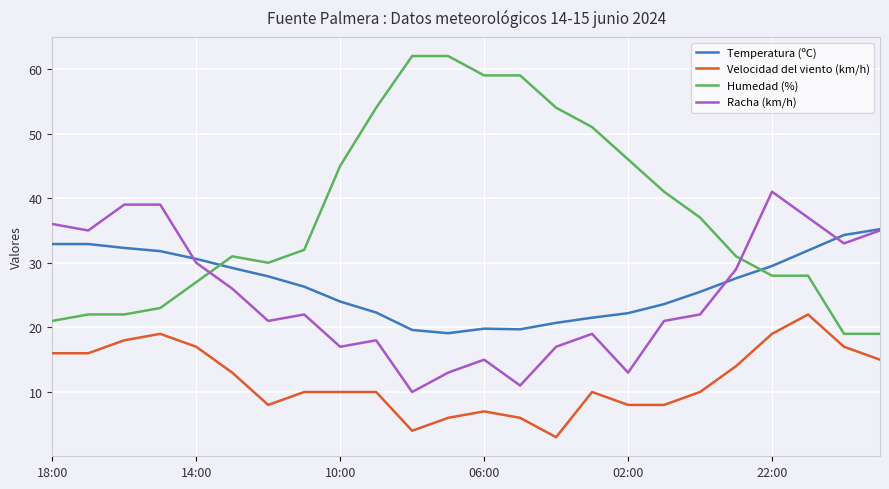

At how many categories does at least one series exceed 48?

7